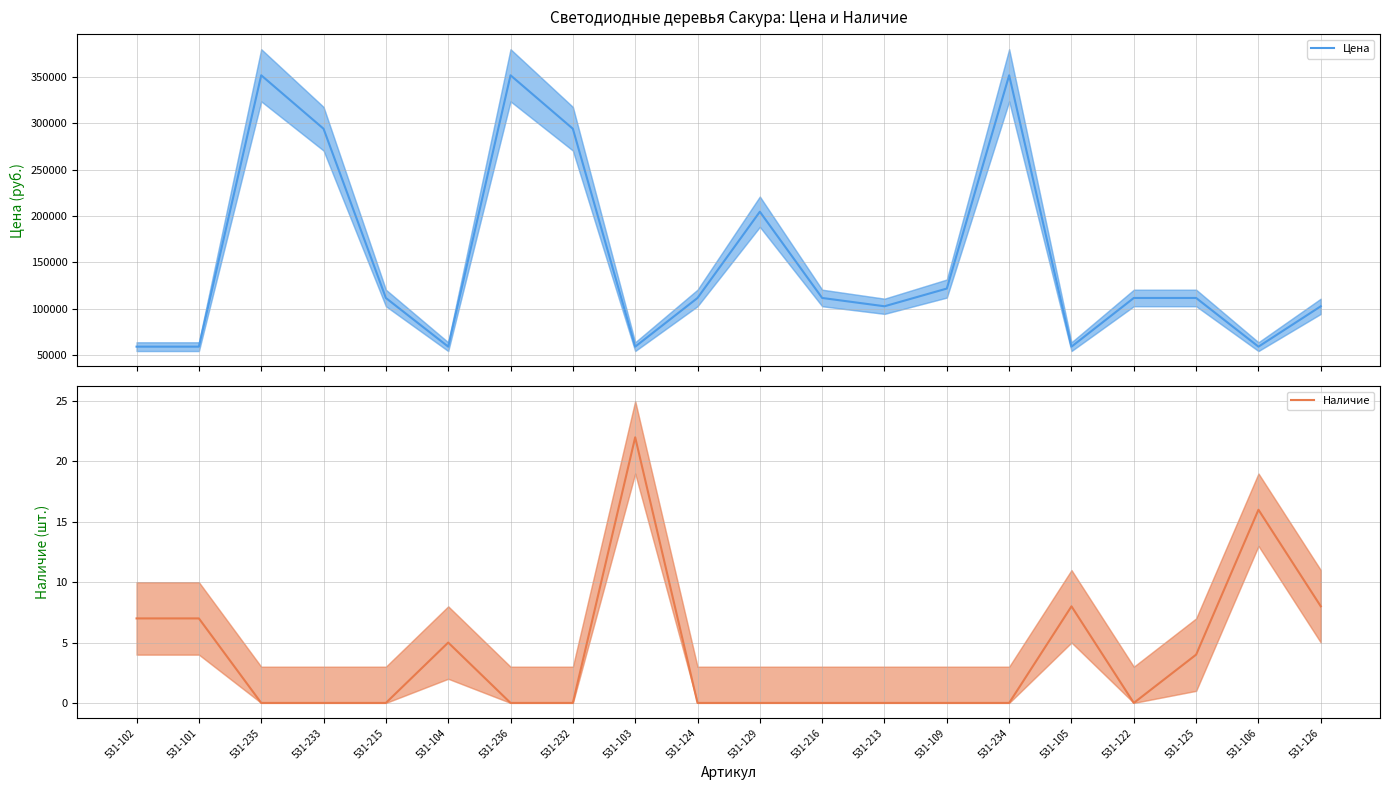

What is the greatest value displayed?

351735.0